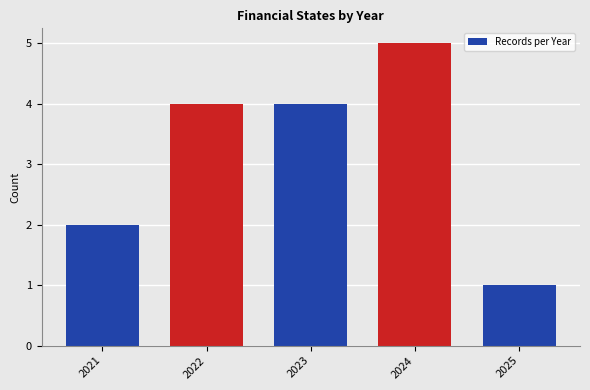

Read the value at 2022.

4